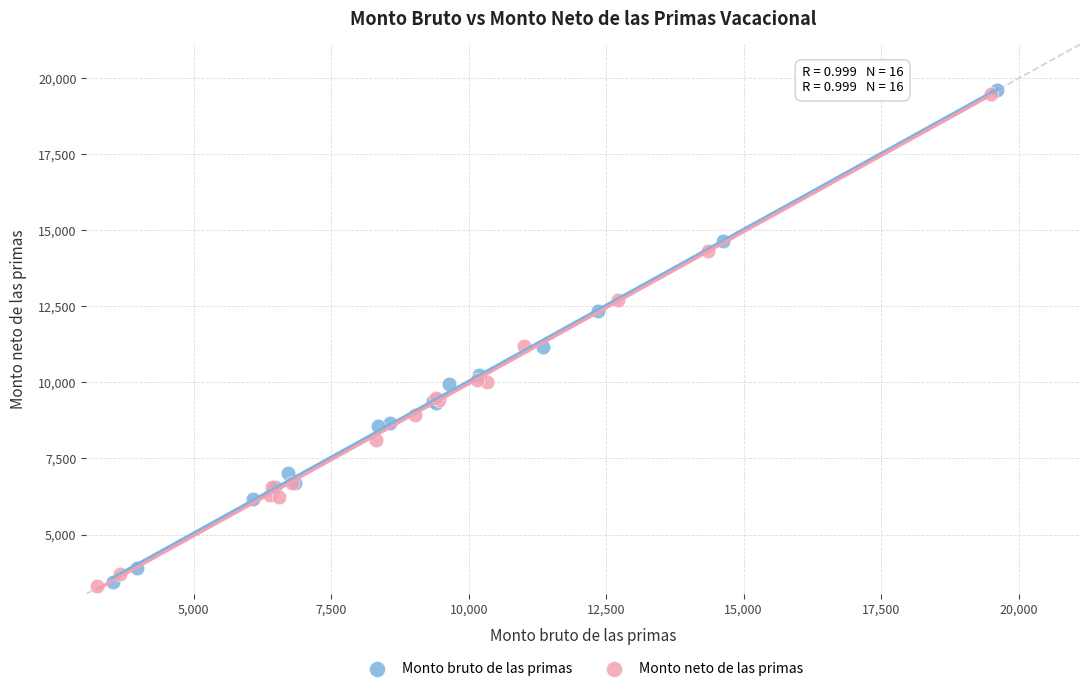

What are all the series names shown in the legend?

Monto bruto de las primas, Monto neto de las primas